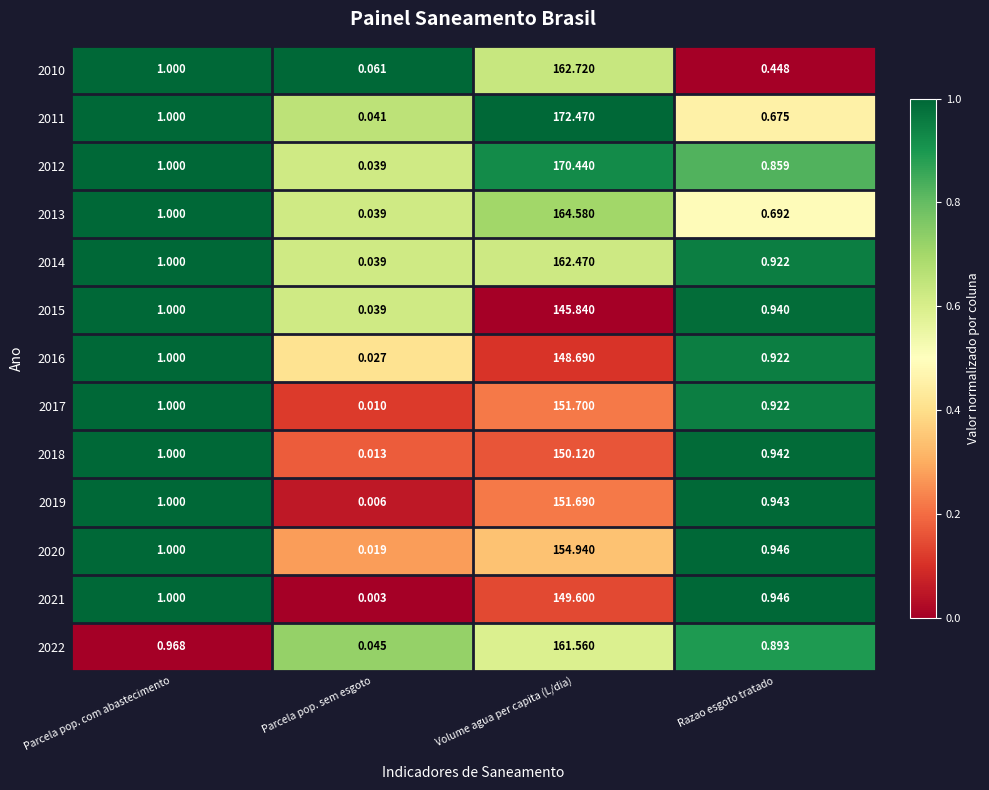

What is the difference between the highest and lowest values at Razao esgoto tratado?

0.5